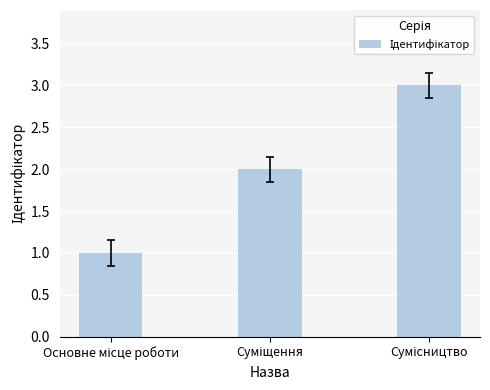

What is the sum of all values?

6